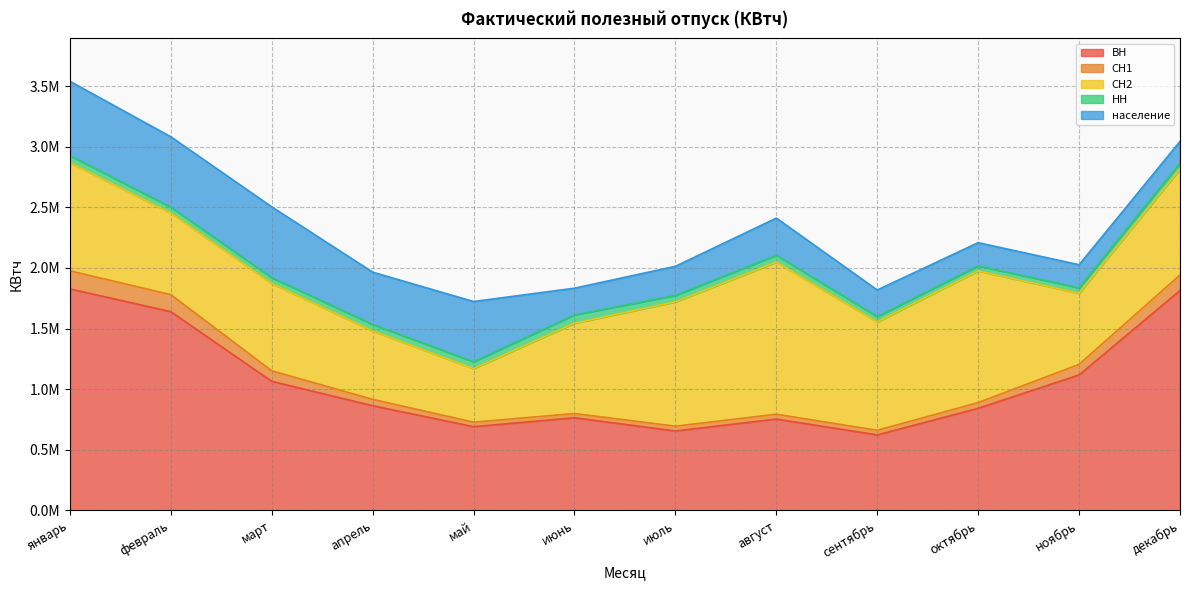

Count the number of data series in this chart.

5